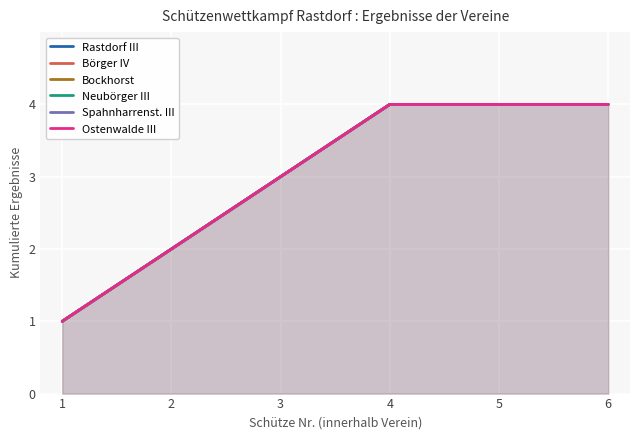

At how many categories does at least one series exceed 2?

4